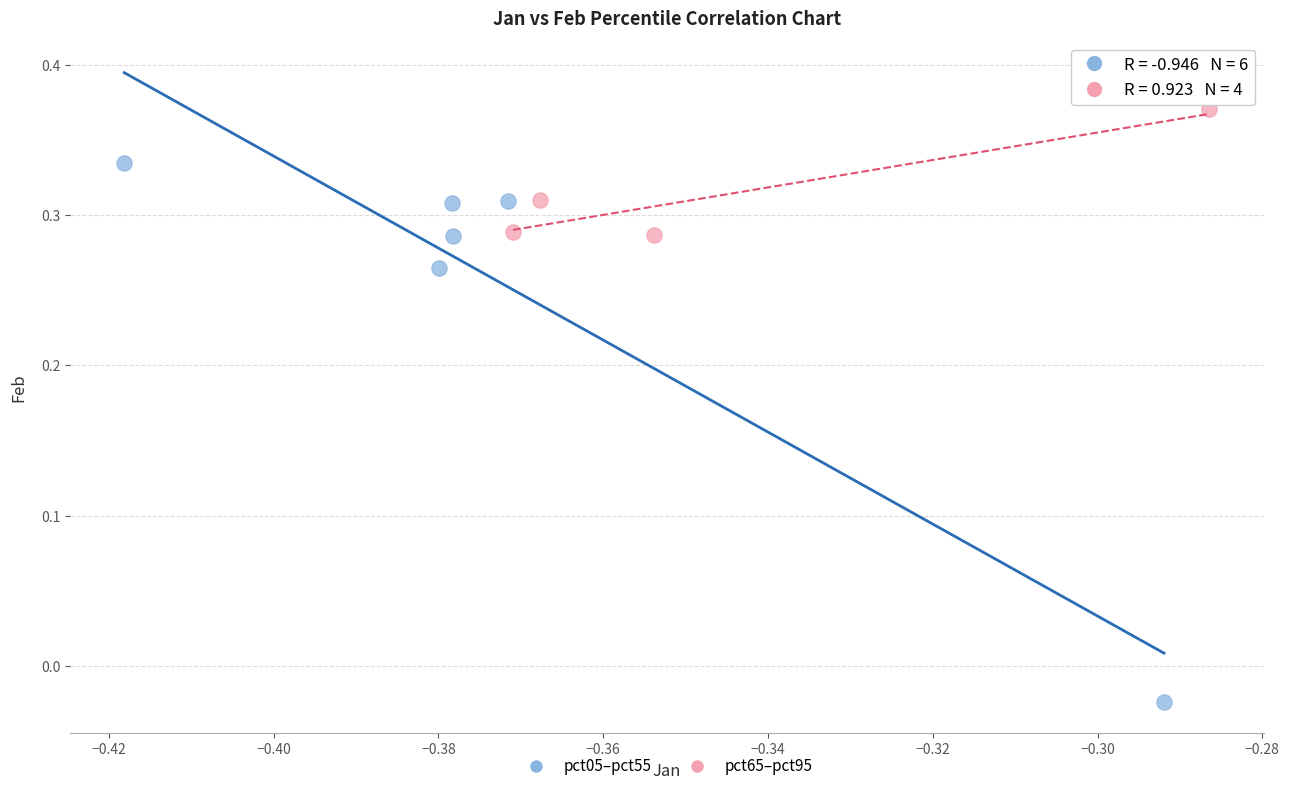

Which series has the widest spread of Y values?

pct05–pct55